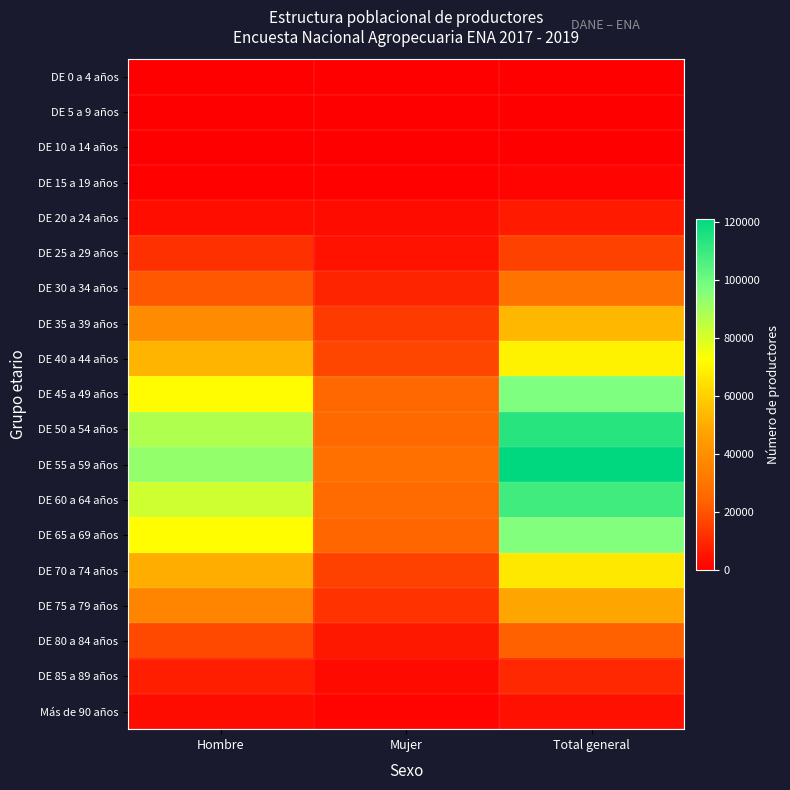

Rank the series at Mujer from lowest to highest value.

DE 0 a 4 años, DE 5 a 9 años, DE 10 a 14 años, DE 15 a 19 años, Más de 90 años, DE 85 a 89 años, DE 20 a 24 años, DE 25 a 29 años, DE 80 a 84 años, DE 30 a 34 años, DE 75 a 79 años, DE 35 a 39 años, DE 70 a 74 años, DE 40 a 44 años, DE 65 a 69 años, DE 45 a 49 años, DE 50 a 54 años, DE 60 a 64 años, DE 55 a 59 años